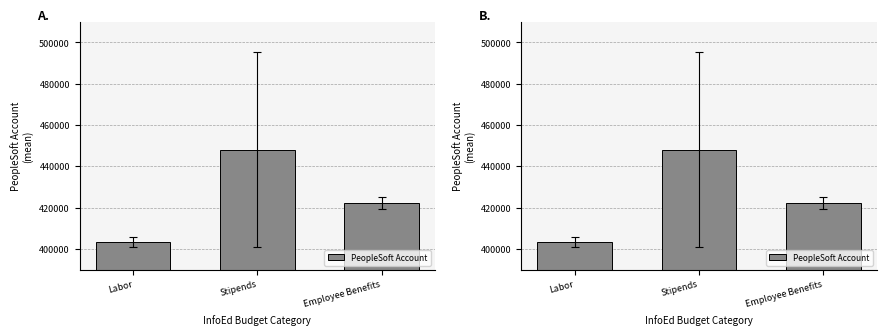

Which has a higher value, Labor or Employee Benefits?

Employee Benefits